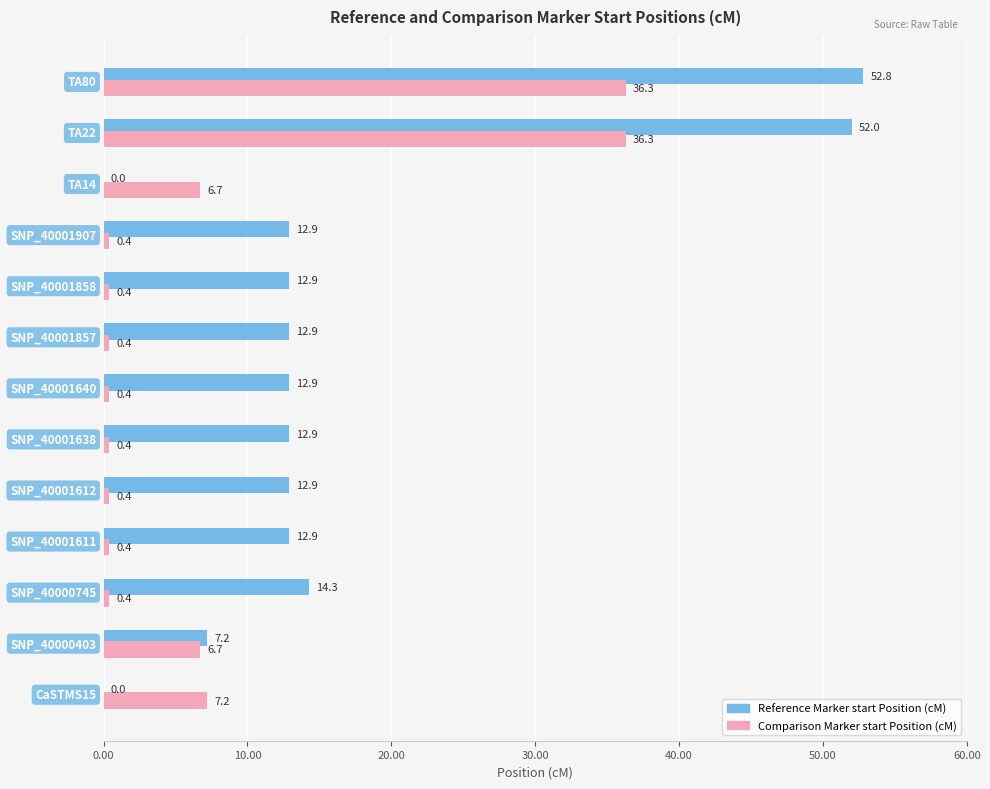

What is the highest value of the Reference Marker start Position (cM) series?

52.8